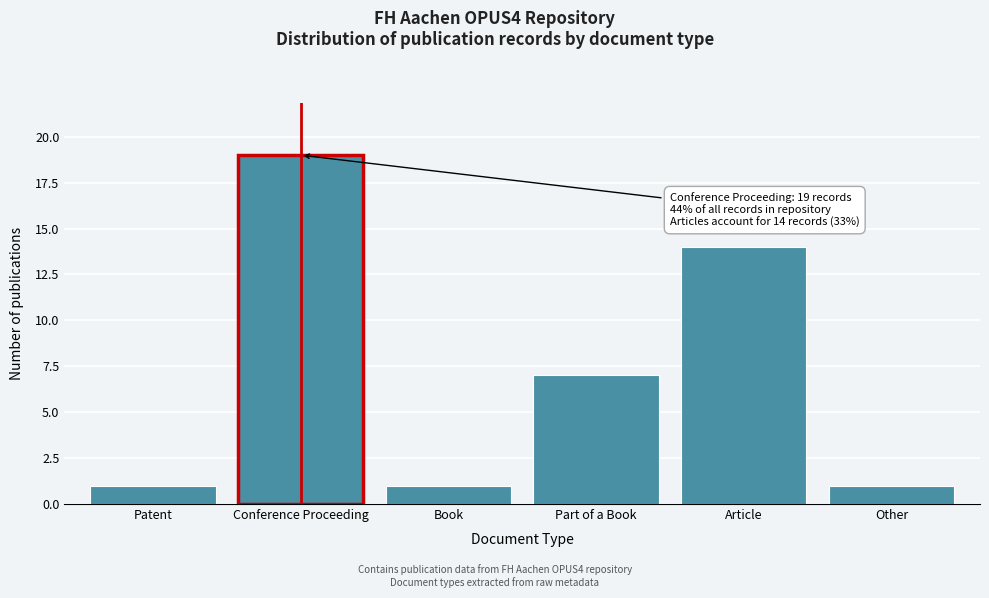

Reading left to right, extract all data points from this chart.

Patent=1	Conference Proceeding=19	Book=1	Part of a Book=7	Article=14	Other=1